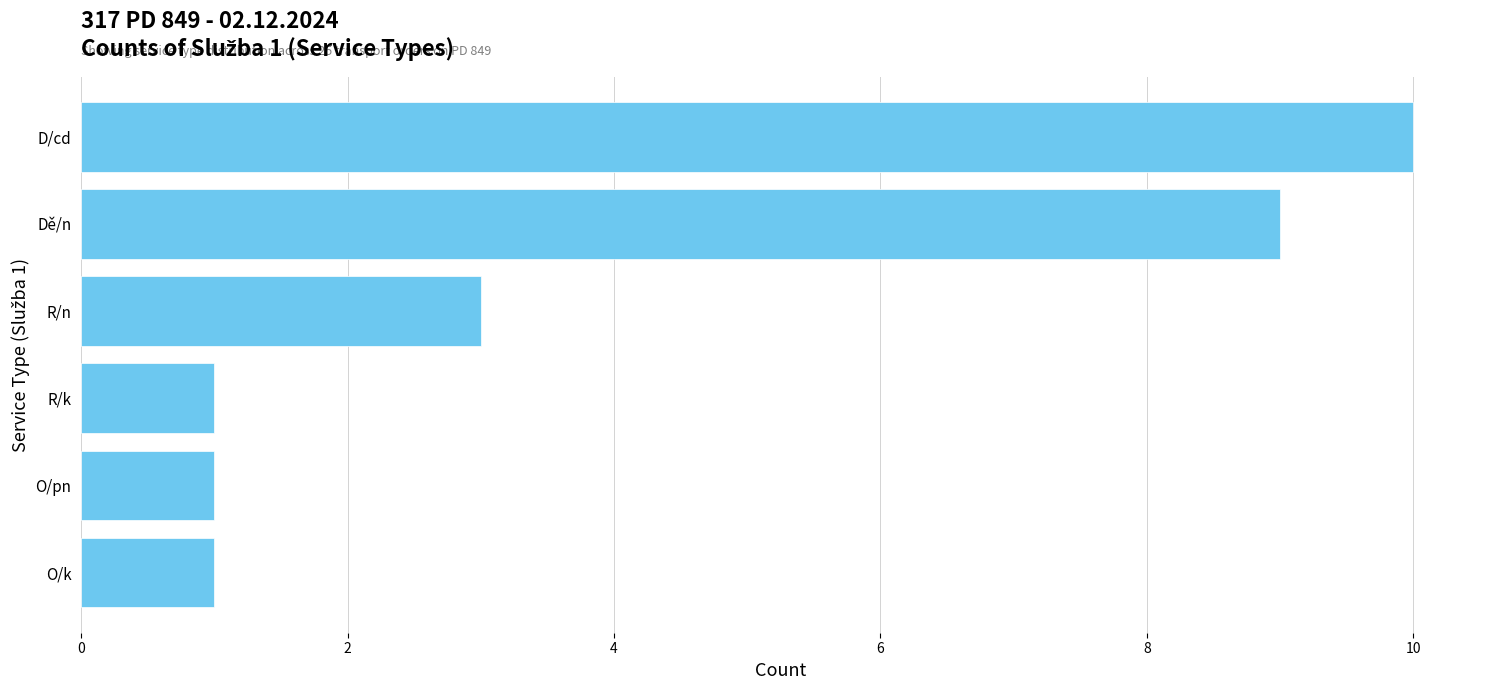

Reading bottom to top, list all the values displayed in this chart.

1	1	1	3	9	10